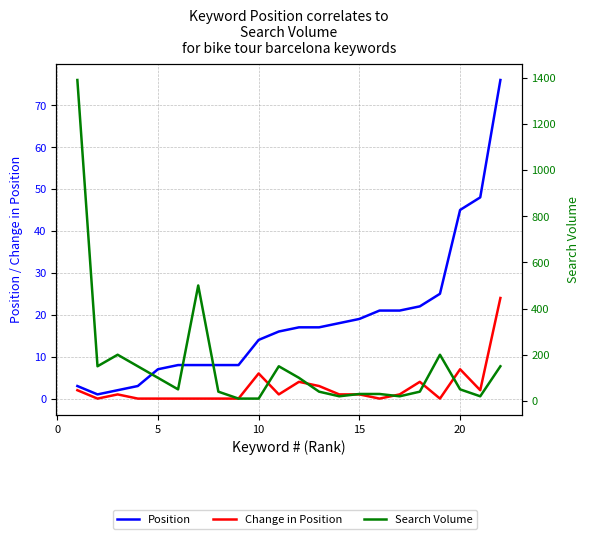

What is the difference between the maximum and minimum values in the Search Volume series?

1380